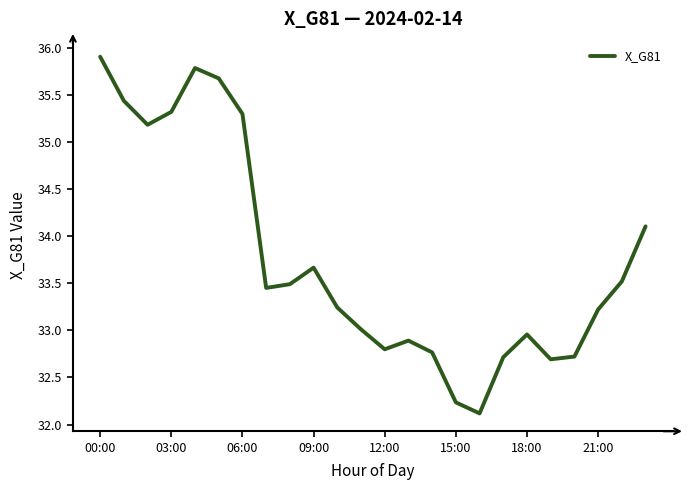

What is the minimum value shown in the chart?

32.1